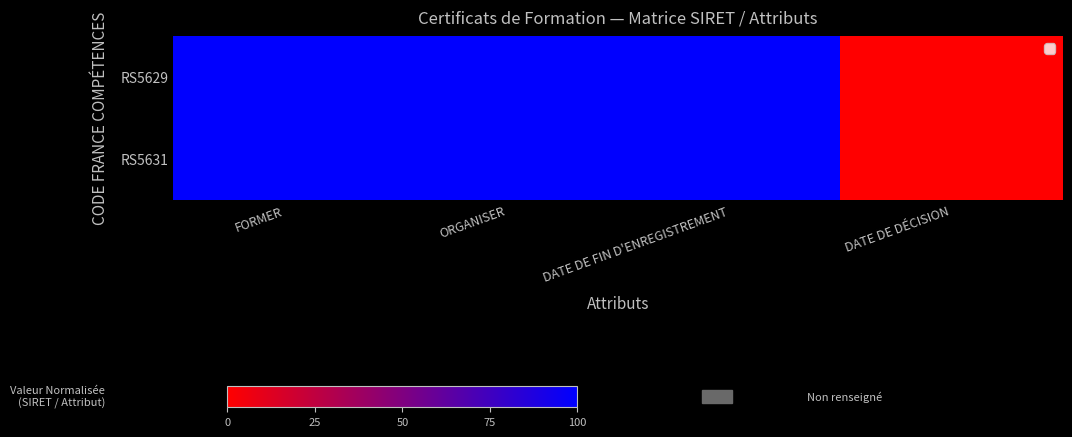

How many categories are shown in the chart?

4